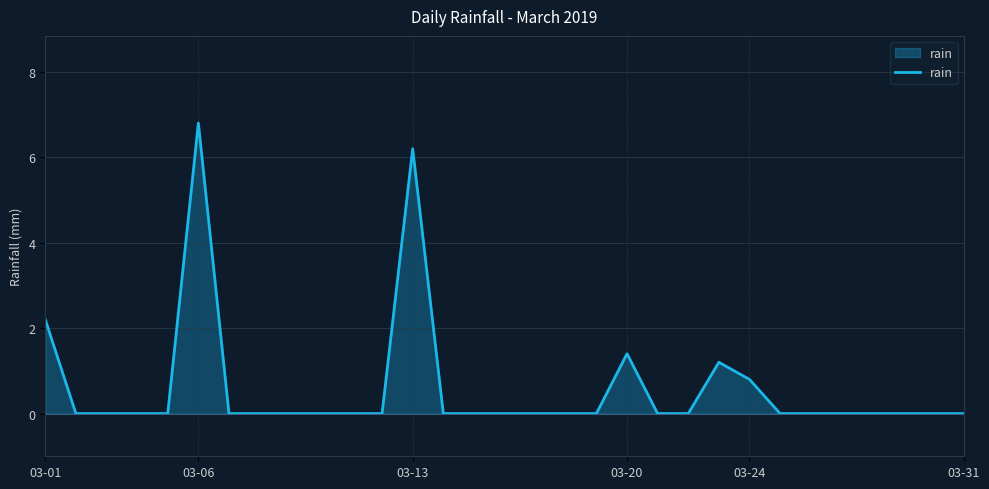

What is the maximum value shown in the chart?

6.8